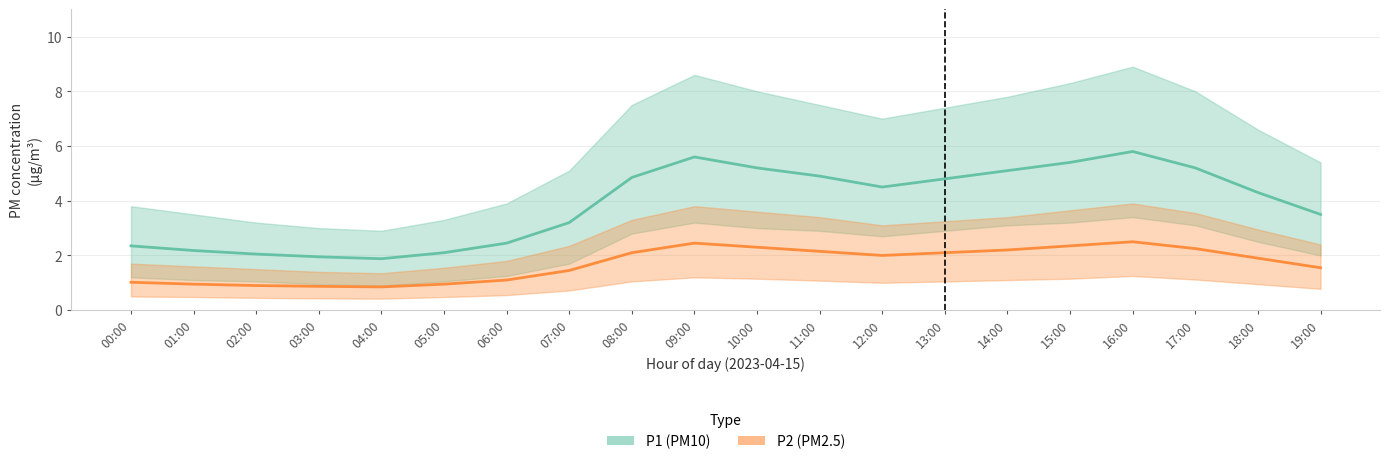

What is the label of the 11th point from the right?

09:00